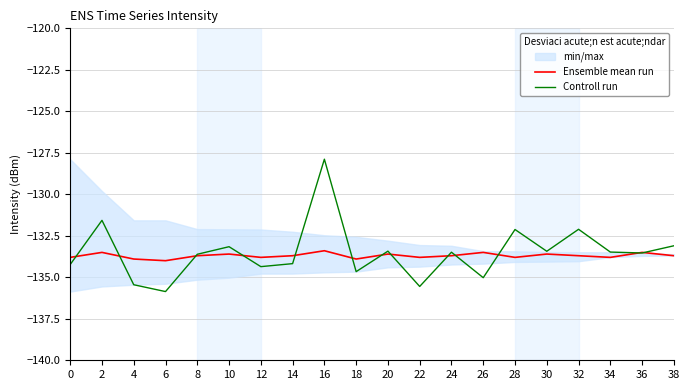

What is the total value across all series at 30?

-267.0